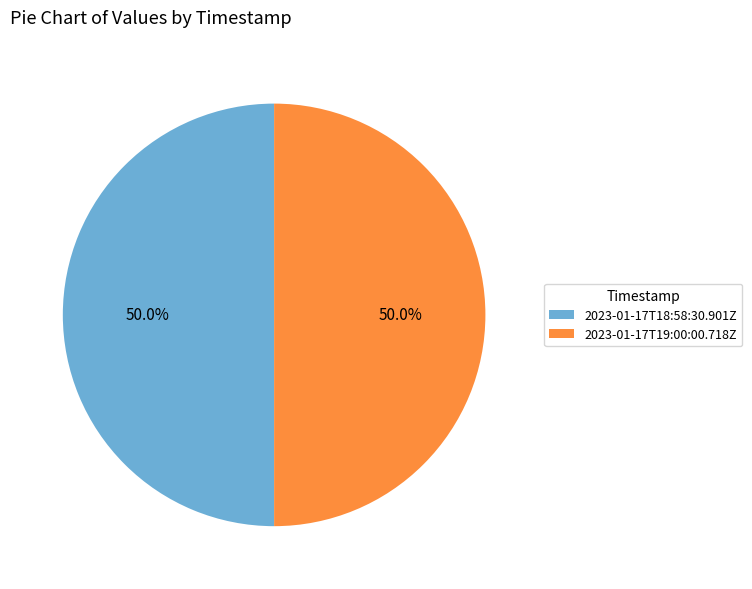

What is the ratio of the value at 2023-01-17T18:58:30.901Z to the value at 2023-01-17T19:00:00.718Z?

1.0